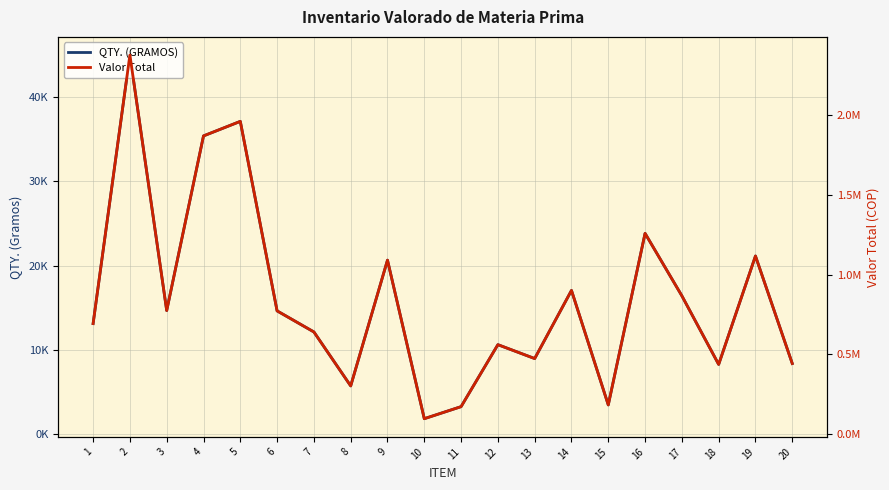

What is the total value across all series at 12?

572001.6